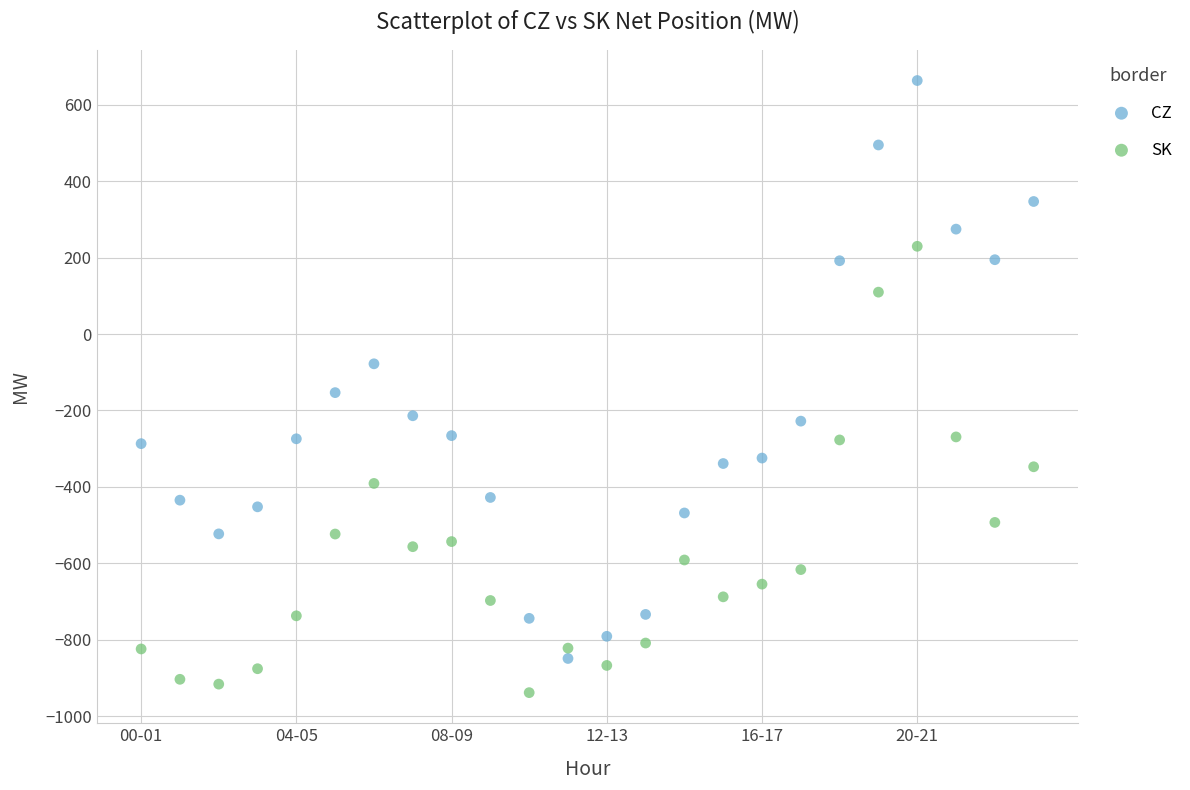

Across all data points, what is the range of Y values (max minus min)?

1601.6